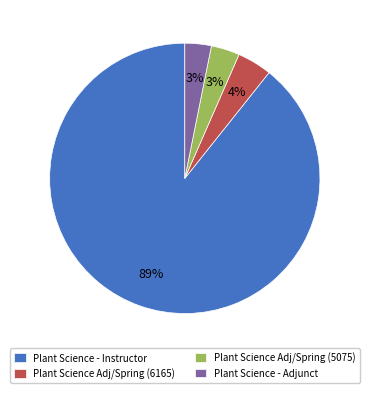

The Plant Science Adj/Spring (6165) slice represents 13% of the pie. True or false?

False